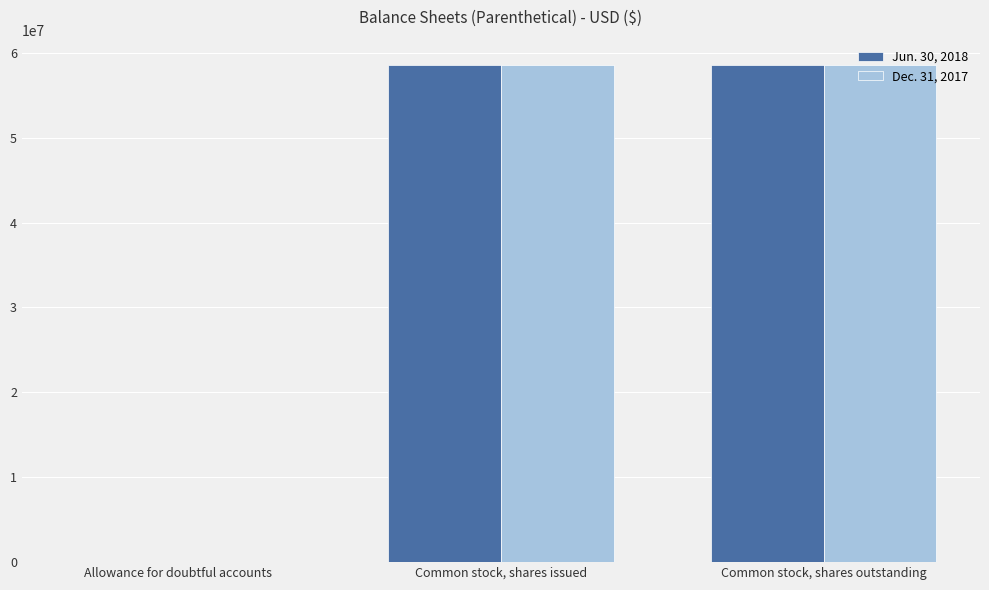

What is the sum of all Dec. 31, 2017 values?

117238432